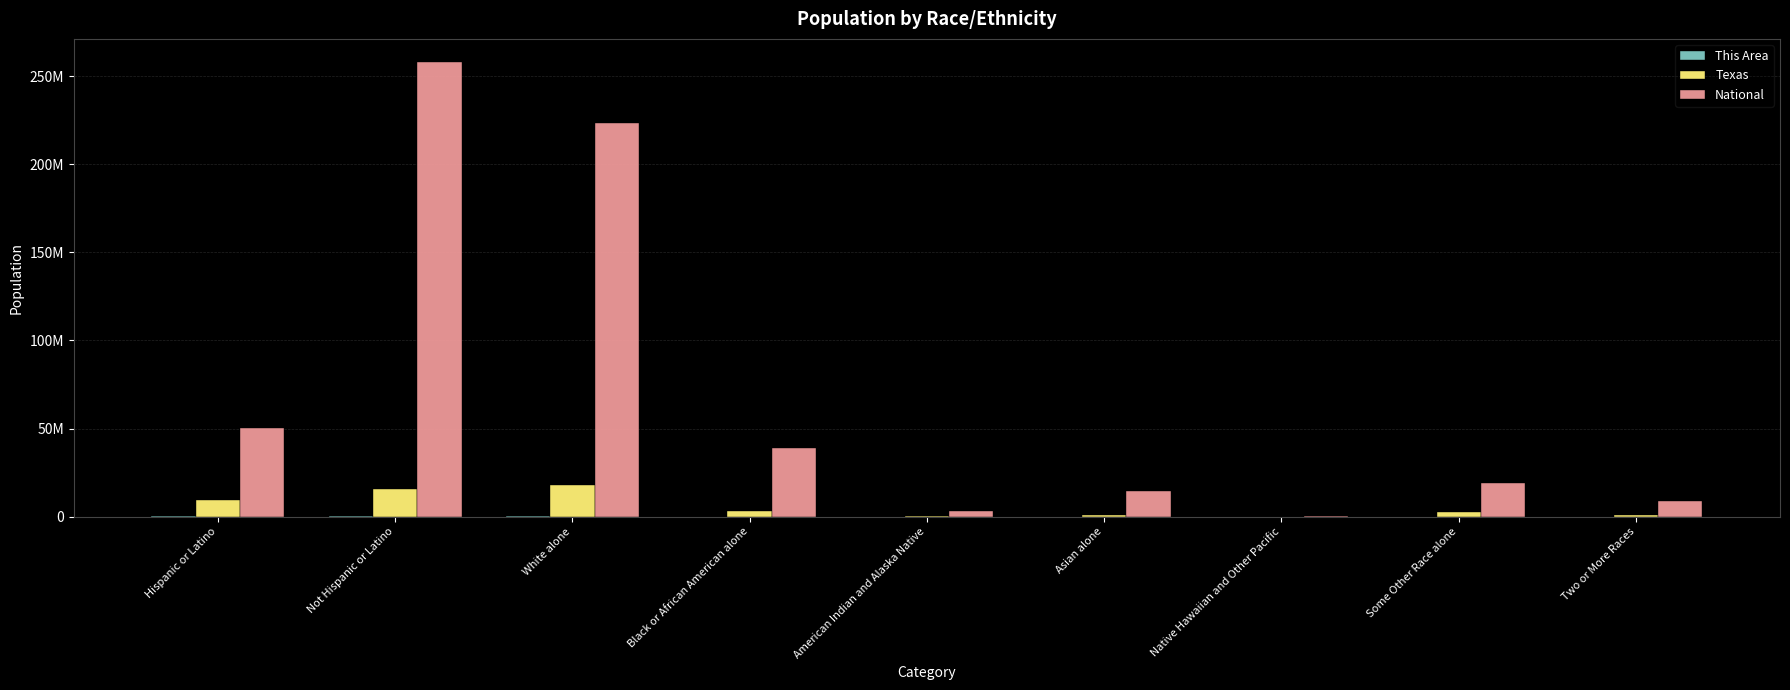

Reading left to right, extract all data points from this chart.

This Area: 235973	462164	549589	39777	5299	8840	416	76858	17358
Texas: 9460921	15684640	17701552	2979598	170972	964596	21656	2628186	679001
National: 50477594	258267944	223553265	38929319	2932248	14674252	540013	19107368	9009073